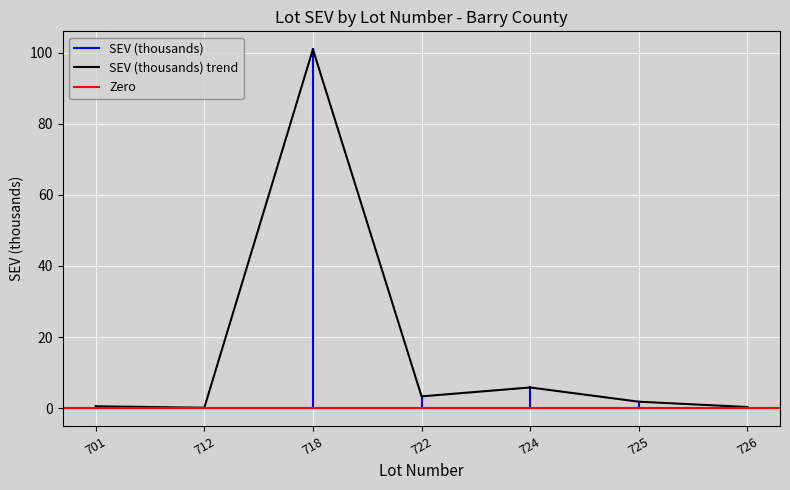

What is the average value?

16.1